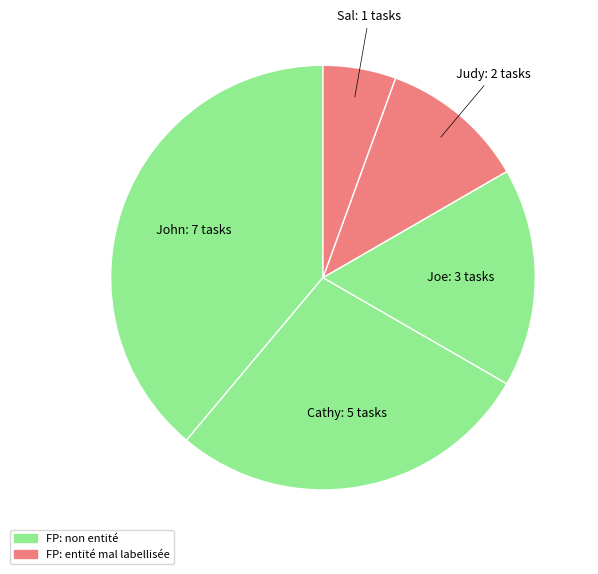

How many segments does this pie chart have?

5